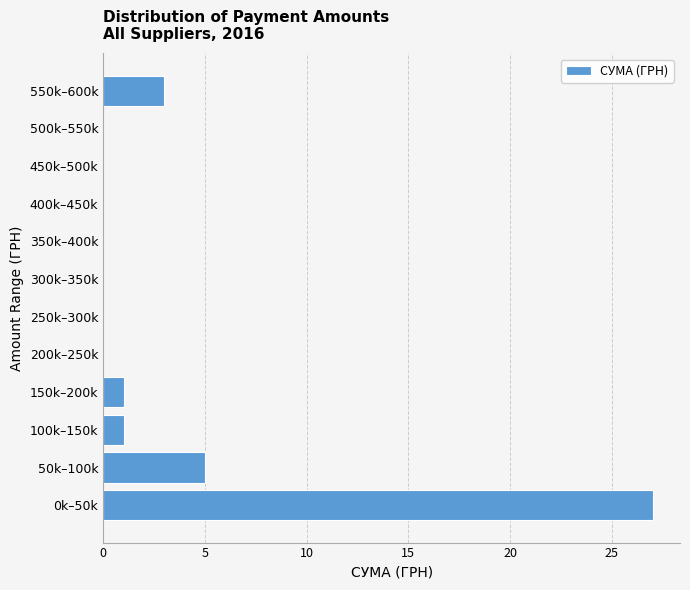

Reading bottom to top, list all the values displayed in this chart.

0k–50k=27	50k–100k=5	100k–150k=1	150k–200k=1	200k–250k=0	250k–300k=0	300k–350k=0	350k–400k=0	400k–450k=0	450k–500k=0	500k–550k=0	550k–600k=3